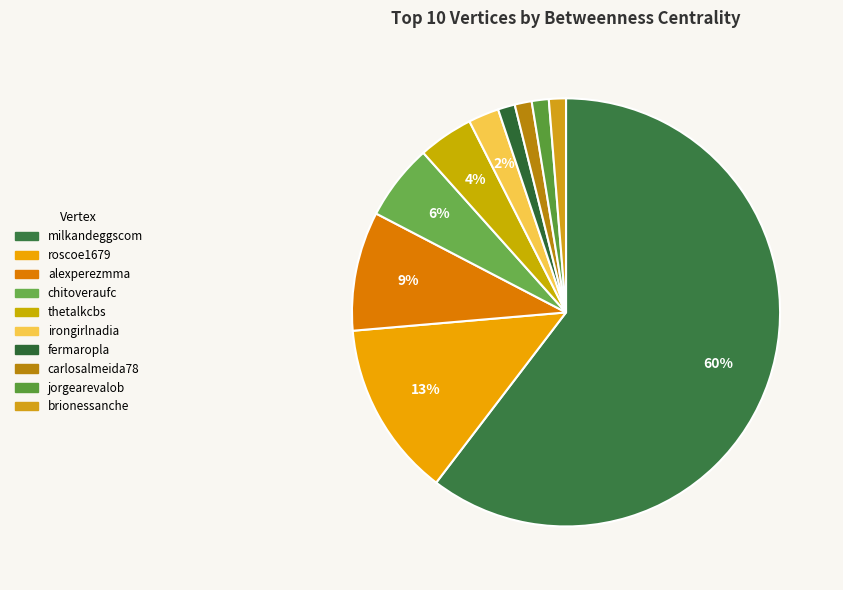

How many segments does this pie chart have?

10